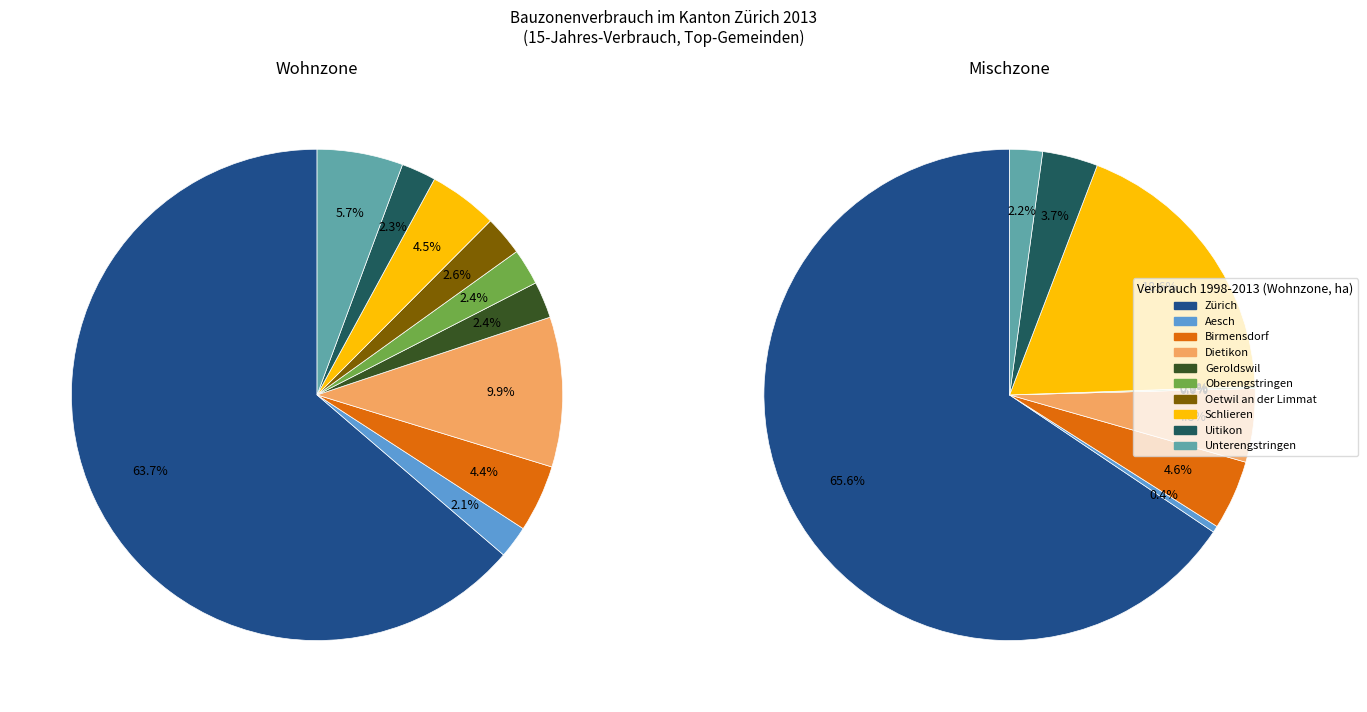

What is the total percentage of Uitikon and Oetwil an der Limmat?

4.9%